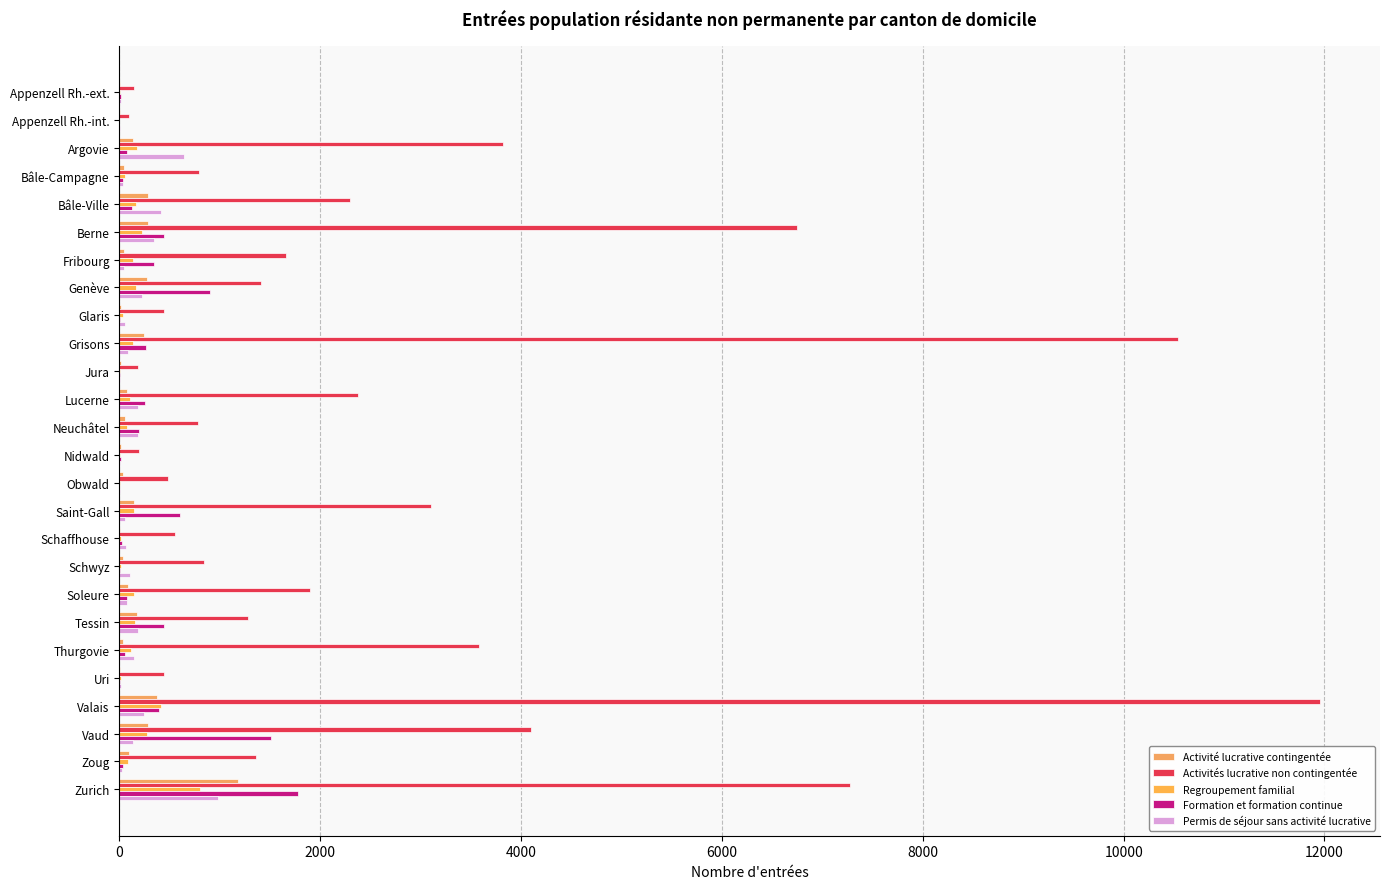

Rank the series by their maximum value, from lowest to highest.

Regroupement familial, Permis de séjour sans activité lucrative, Activité lucrative contingentée, Formation et formation continue, Activités lucrative non contingentée